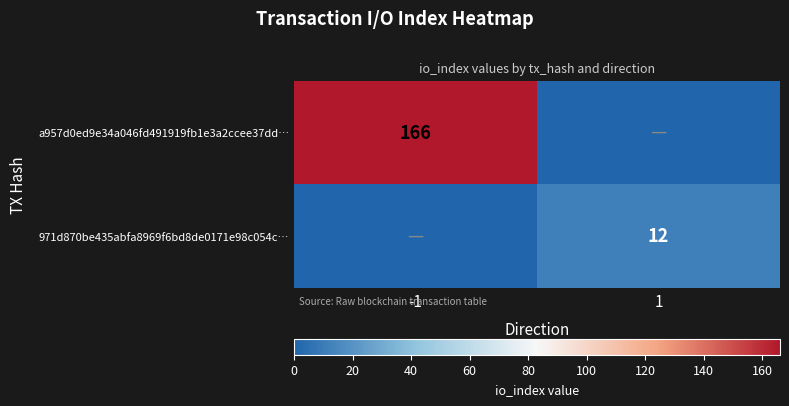

Is it true that 971d870be435abfa8969f6bd8de0171e98c054c… equals 12 at 1?

True